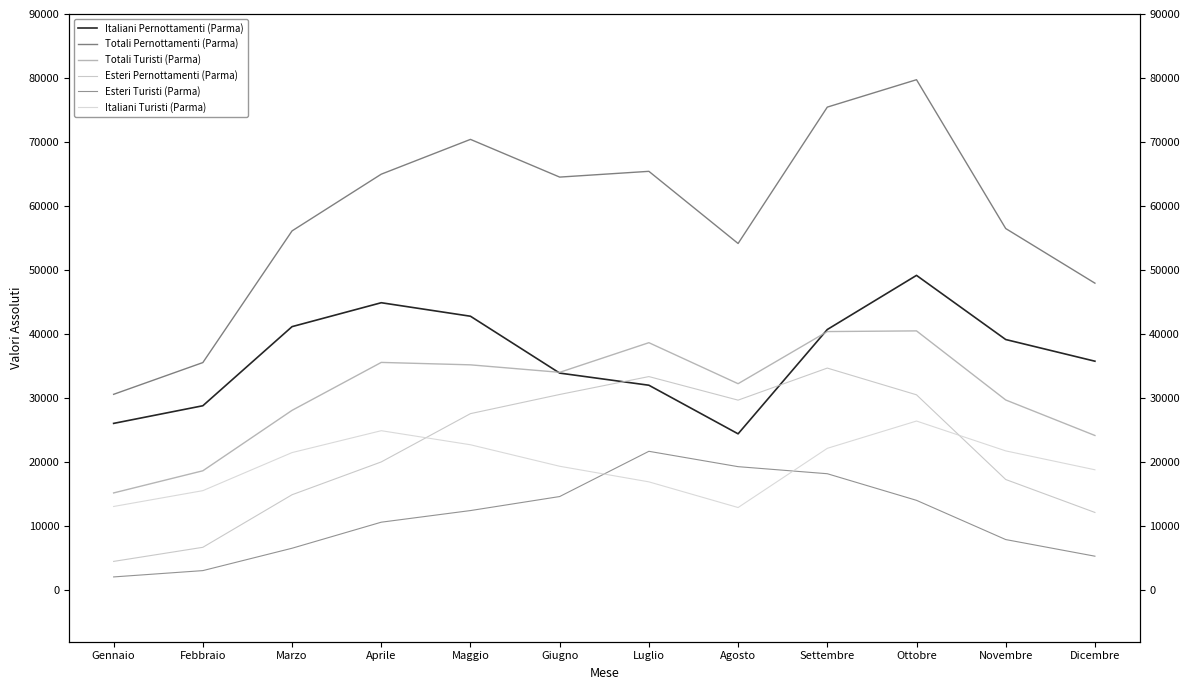

Between Marzo and Agosto, which series saw the biggest shift?

Italiani Pernottamenti (Parma)